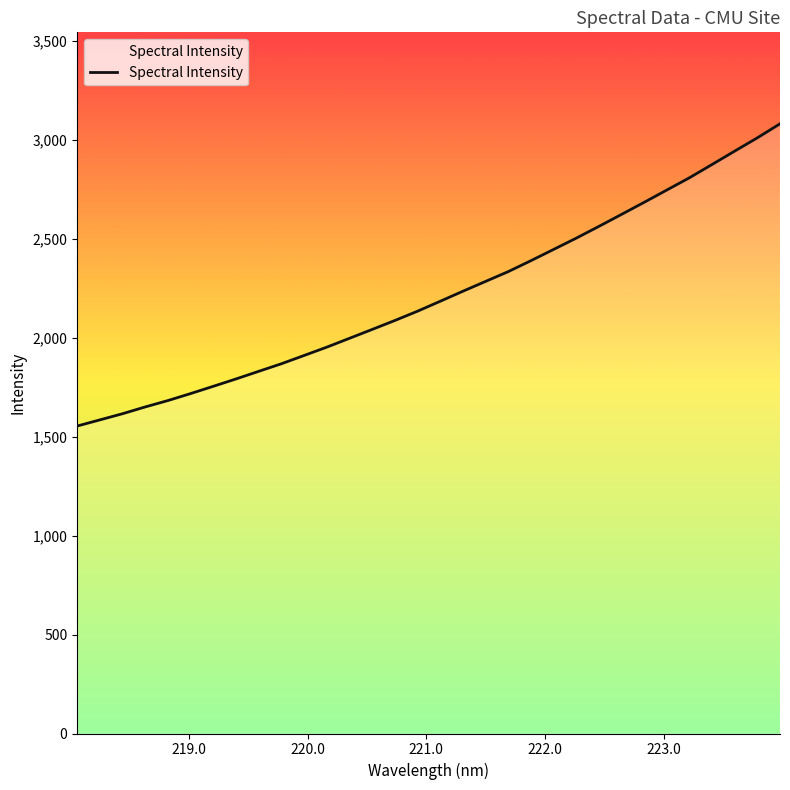

What is the smallest value displayed?

1553.6